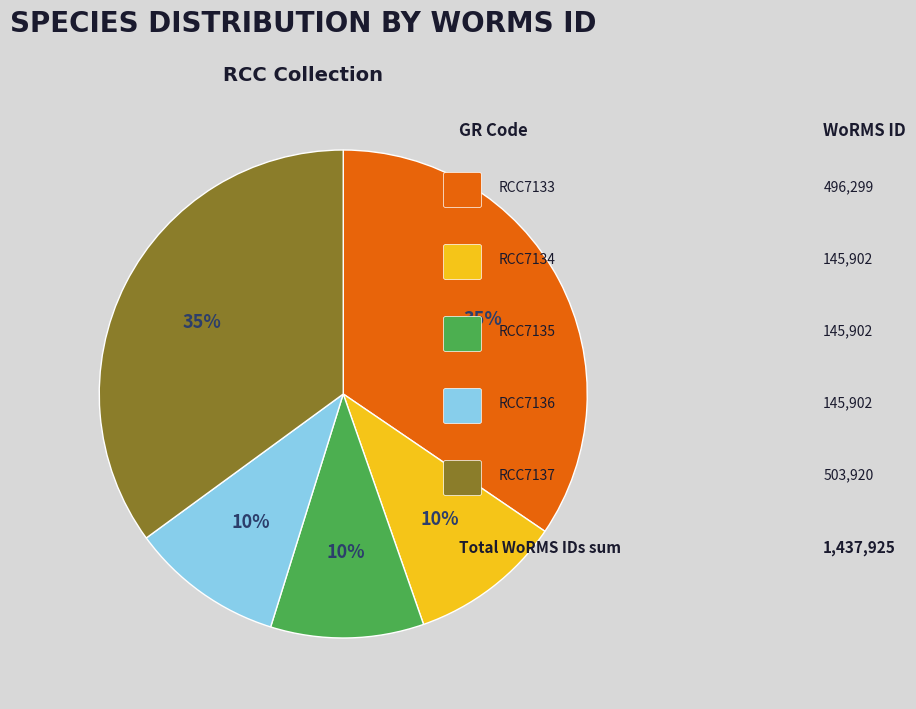

Is there a majority slice in this chart?

No